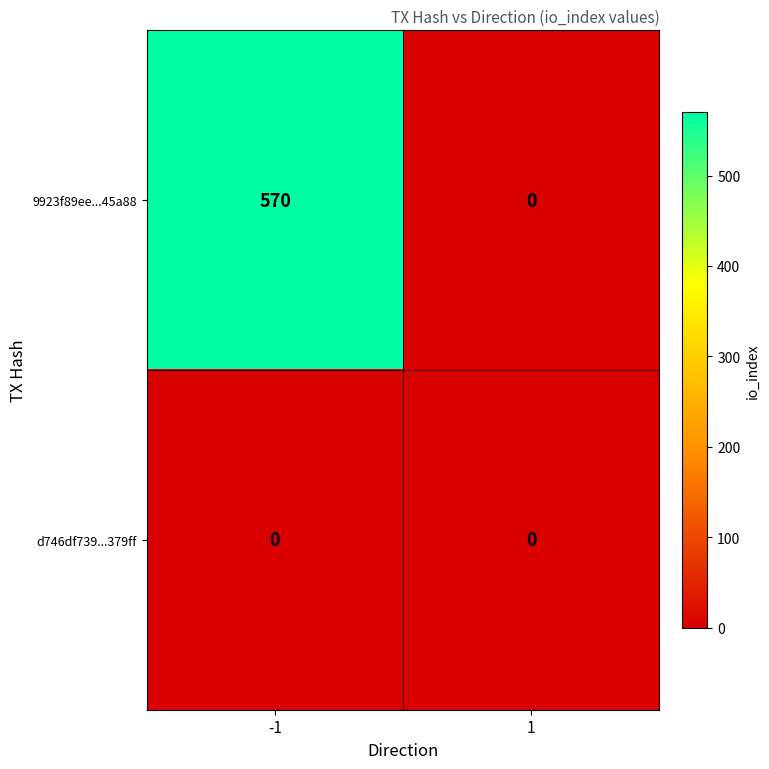

Reading left to right, list all the values displayed in this chart.

9923f89ee...45a88: 570	0
d746df739...379ff: 0	0